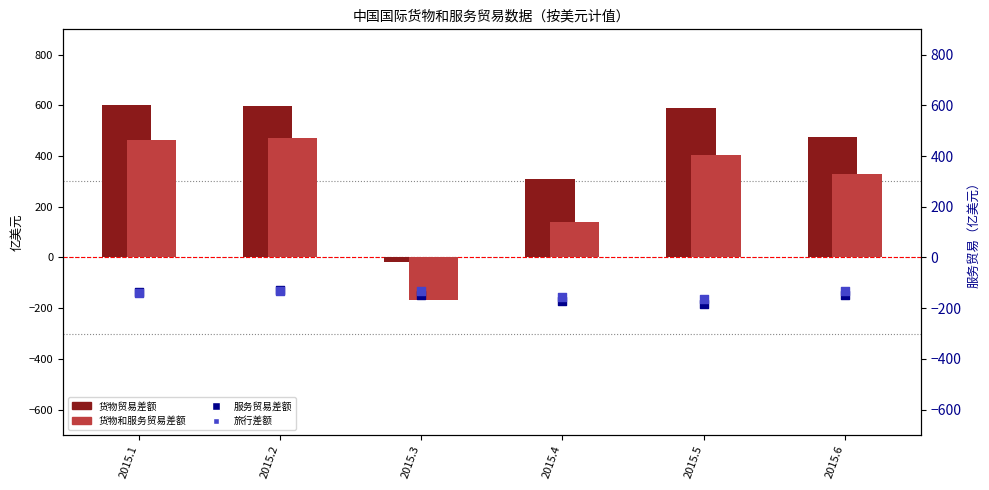

What are all the series names shown in the legend?

货物贸易差额, 货物和服务贸易差额, 服务贸易差额, 旅行差额